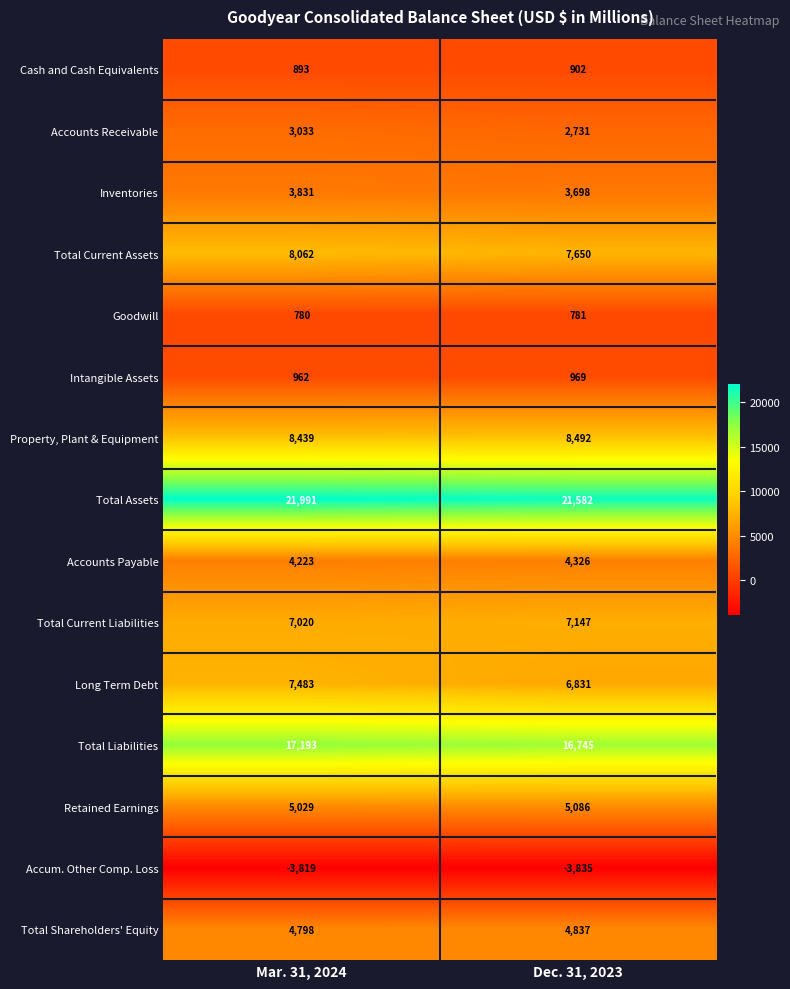

Reading right to left, extract all data points from this chart.

Cash and Cash Equivalents: 902	893
Accounts Receivable: 2731	3033
Inventories: 3698	3831
Total Current Assets: 7650	8062
Goodwill: 781	780
Intangible Assets: 969	962
Property, Plant & Equipment: 8492	8439
Total Assets: 21582	21991
Accounts Payable: 4326	4223
Total Current Liabilities: 7147	7020
Long Term Debt: 6831	7483
Total Liabilities: 16745	17193
Retained Earnings: 5086	5029
Accum. Other Comp. Loss: -3835	-3819
Total Shareholders' Equity: 4837	4798